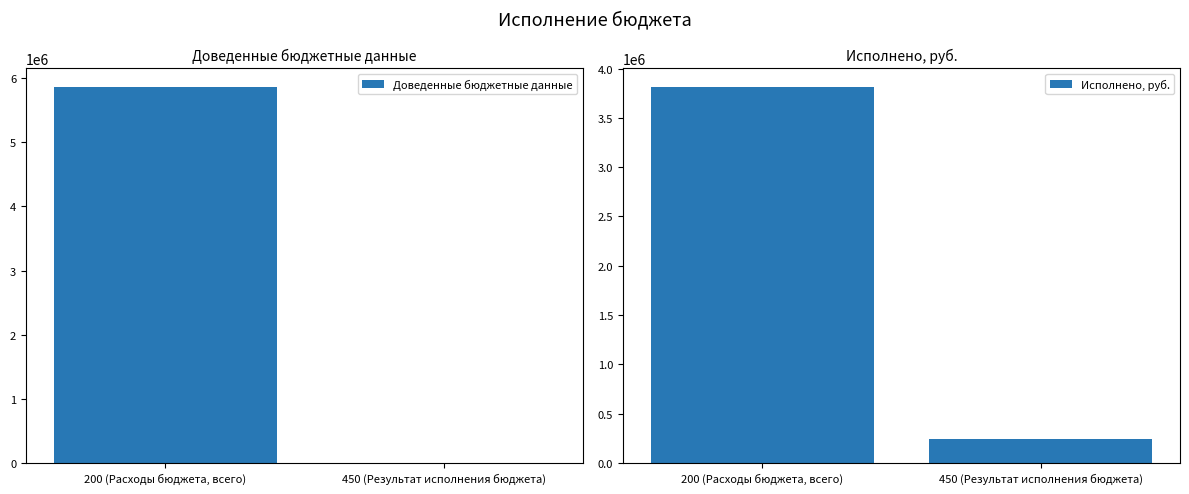

At which category is the sum across all series the highest?

200 (Расходы бюджета, всего)